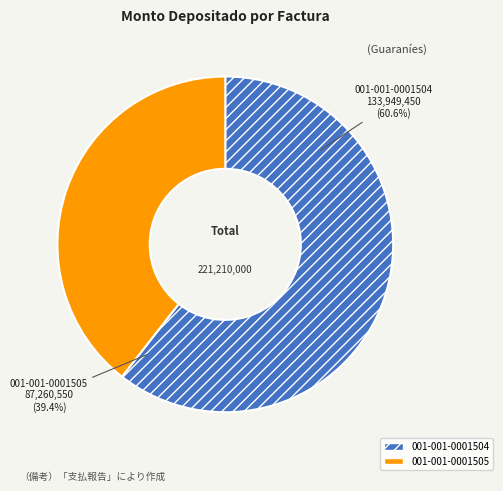

Is it true that 001-001-0001504 is 66% of the pie?

False